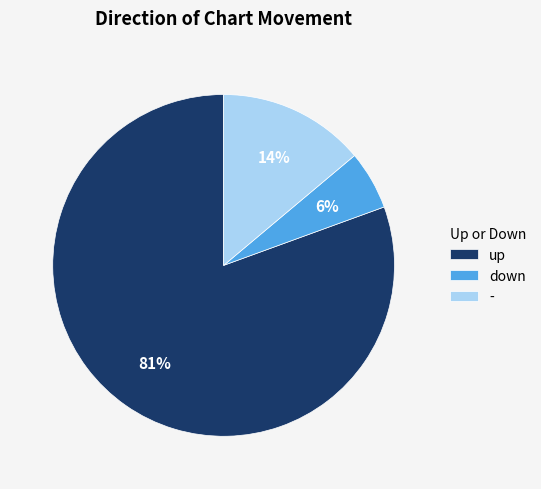

Do up and down together represent more than half of the pie?

Yes